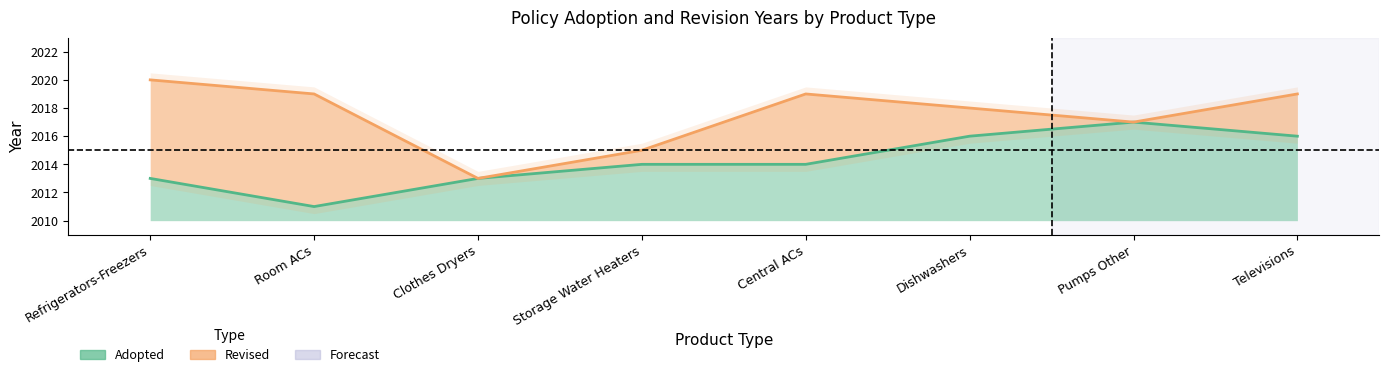

What is the difference between the maximum and second lowest values?

4